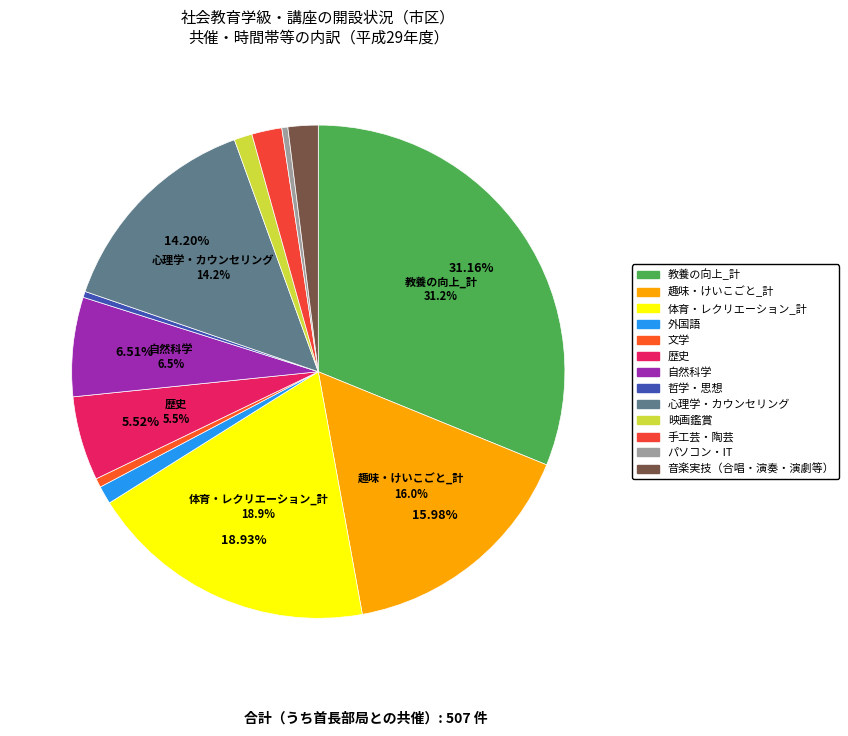

Count the number of slices in the pie.

13